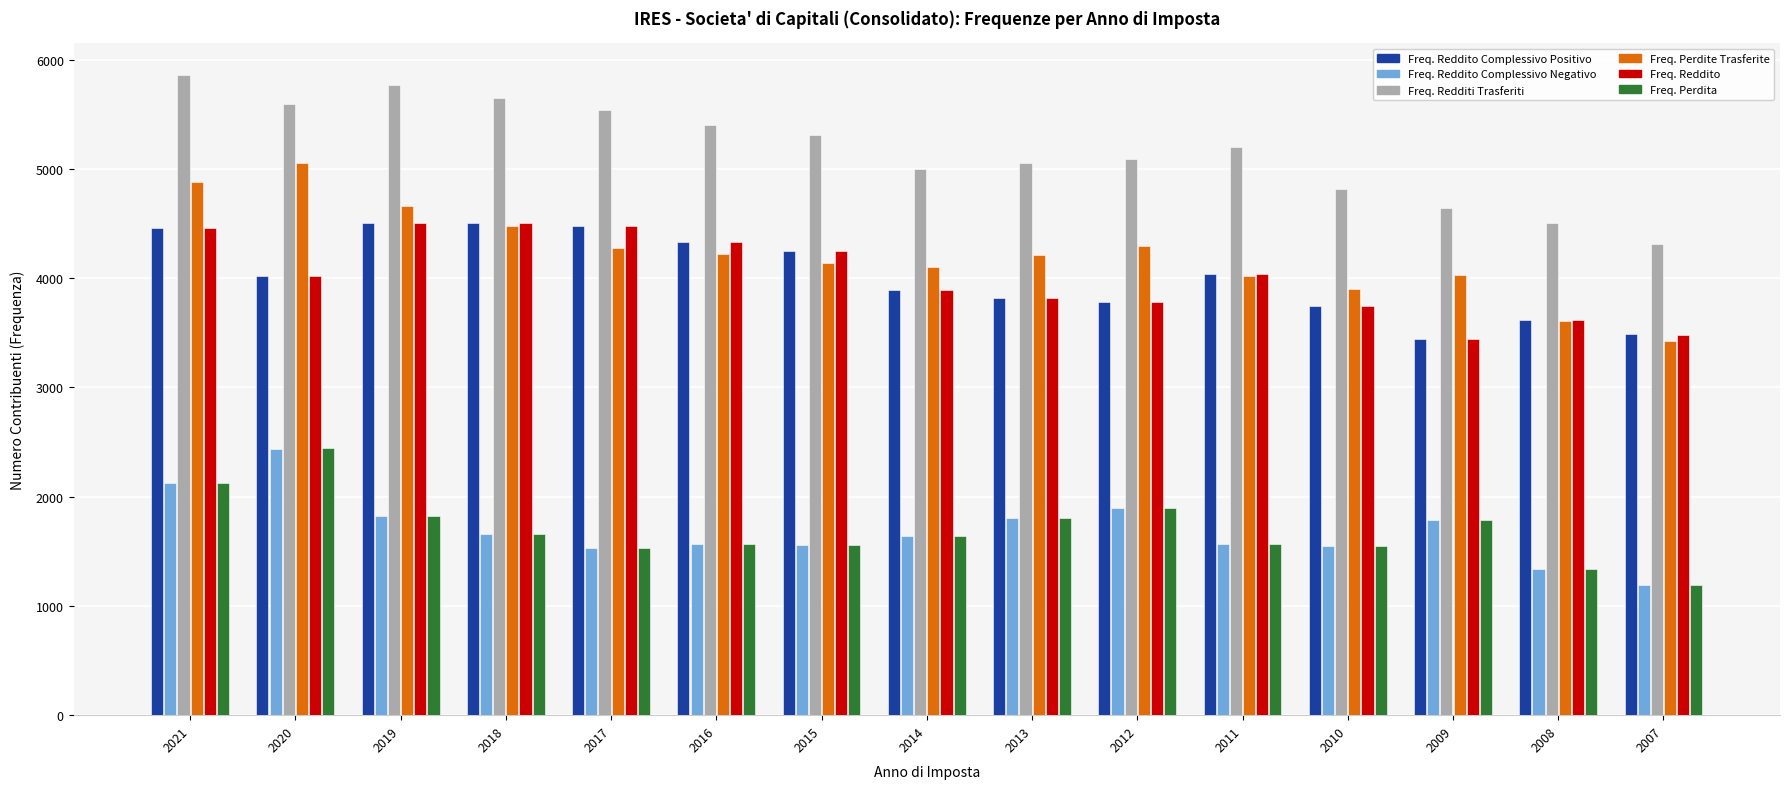

Between 2017 and 2012, which series saw the biggest shift?

Freq. Reddito